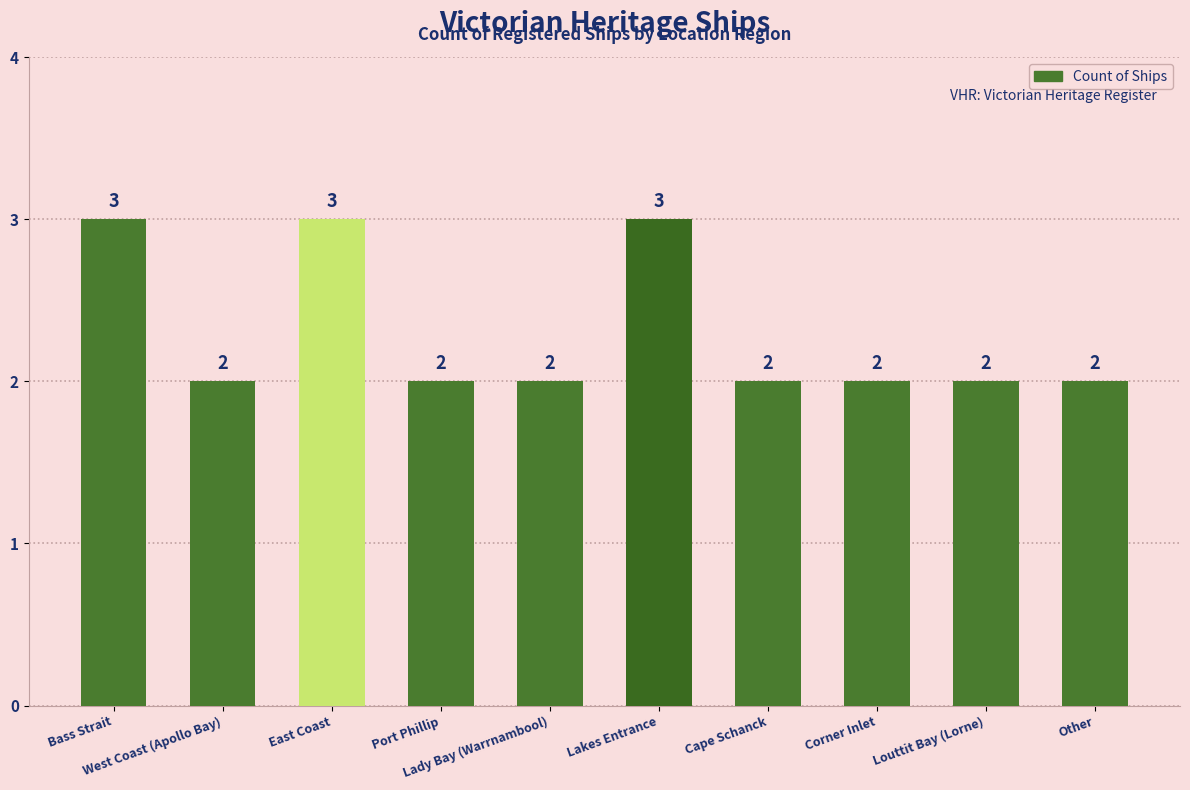

What is the approximate value at Bass Strait?

3